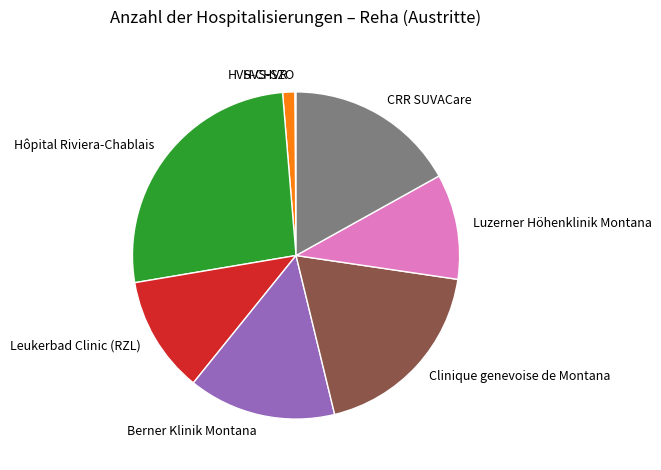

Do Luzerner Höhenklinik Montana and Clinique genevoise de Montana together represent more than half of the pie?

No